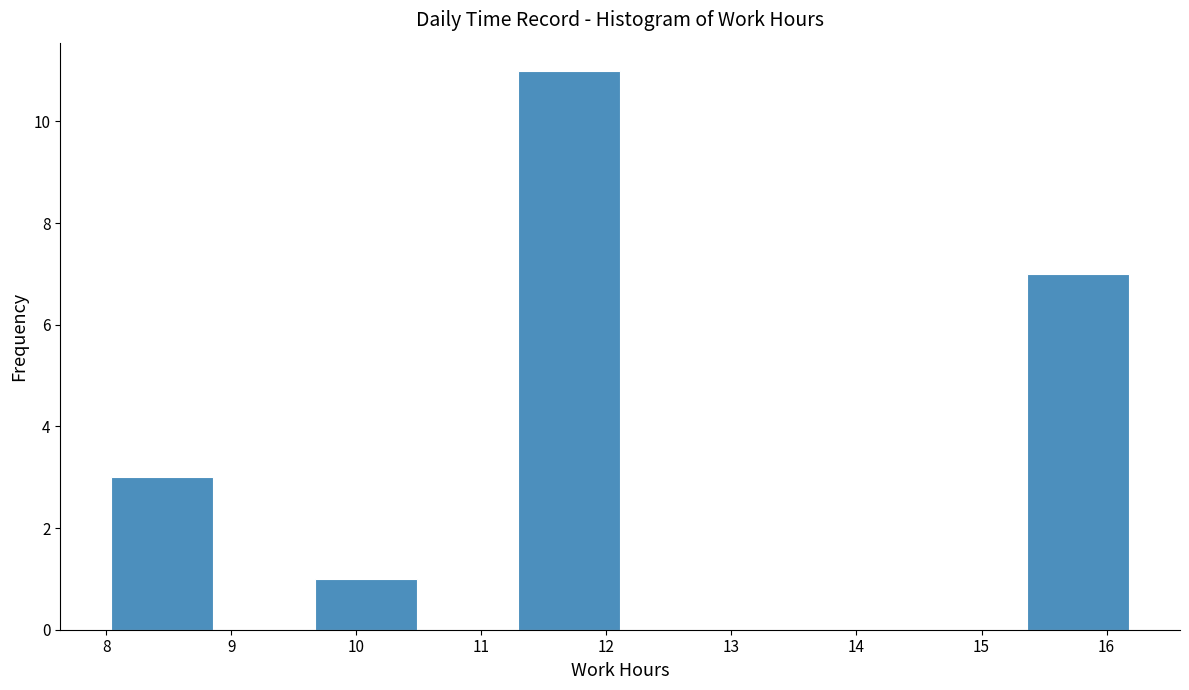

How tall is the bar that spans 11.3 to 12.1 on the x-axis? Neither the bar edges nor the heights are printed on the chart, so give them approximately, as read against the axes.

11